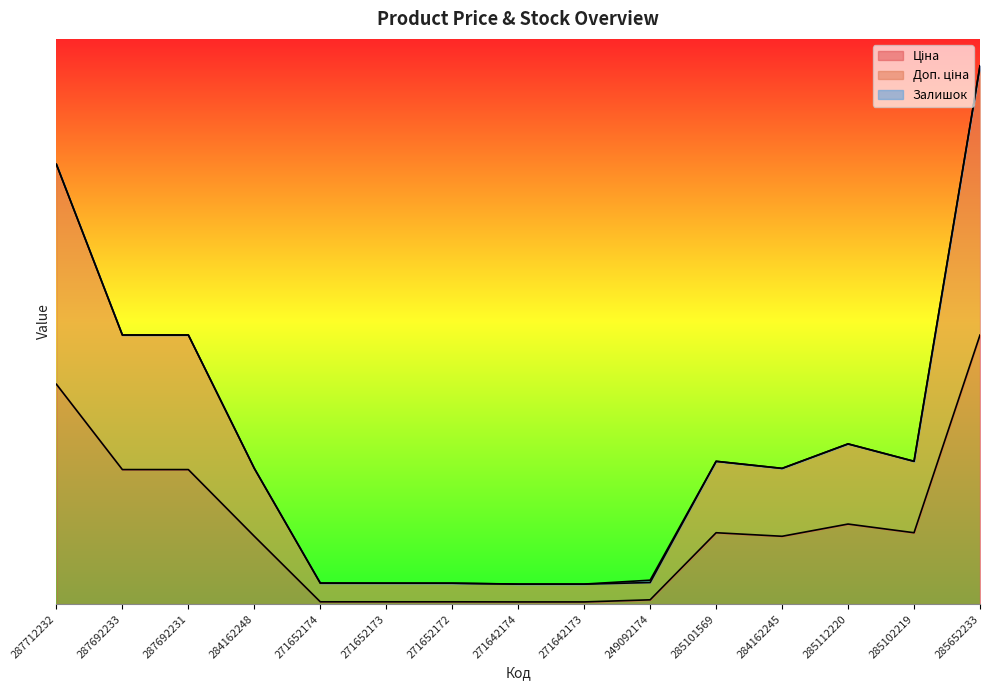

Does the chart have visible grid lines?

No